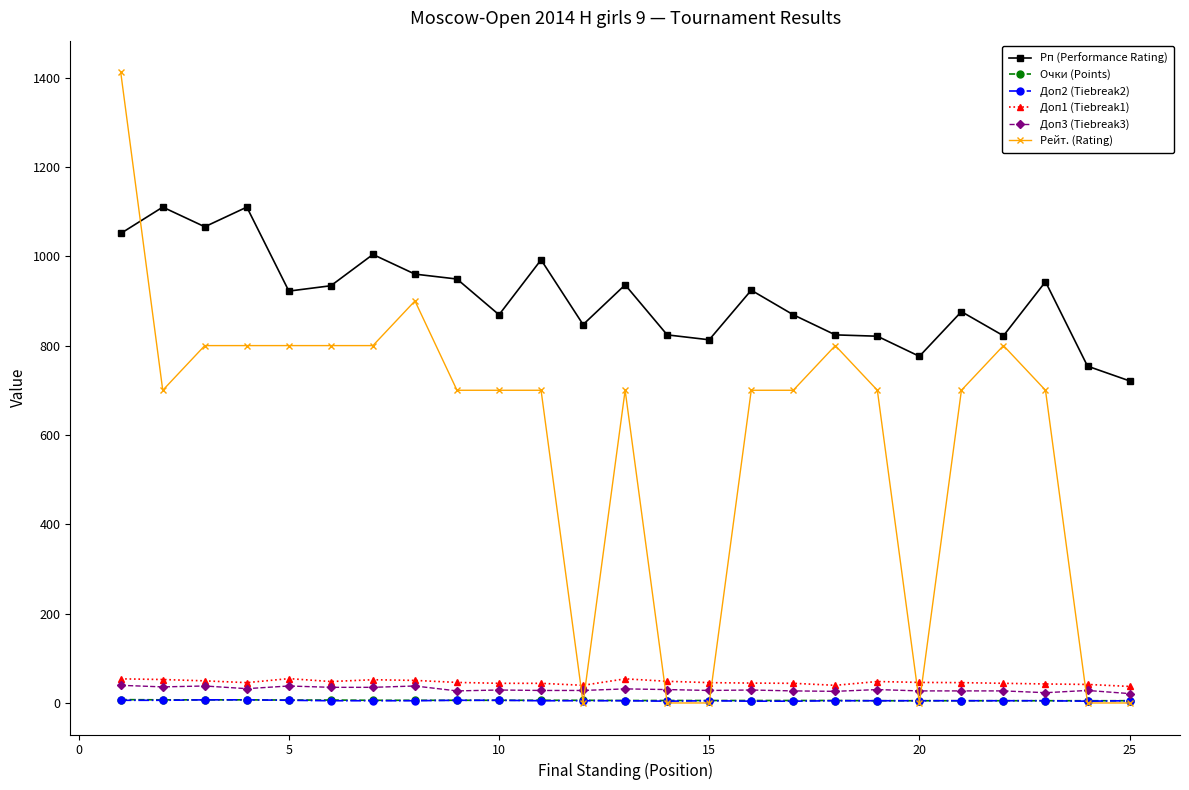

What is the minimum value for Рп (Performance Rating)?

721.0